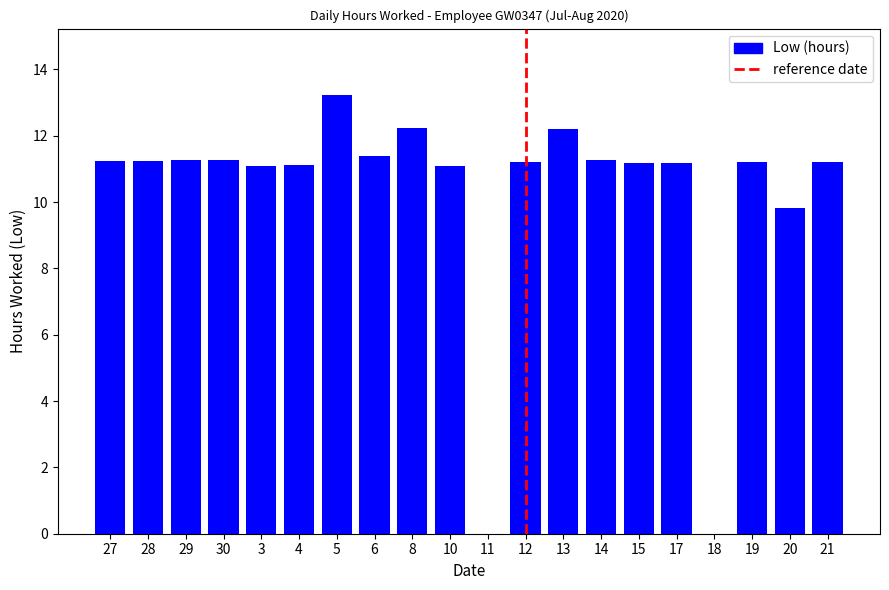

What is the sum of the values at 27 and 21?

22.5